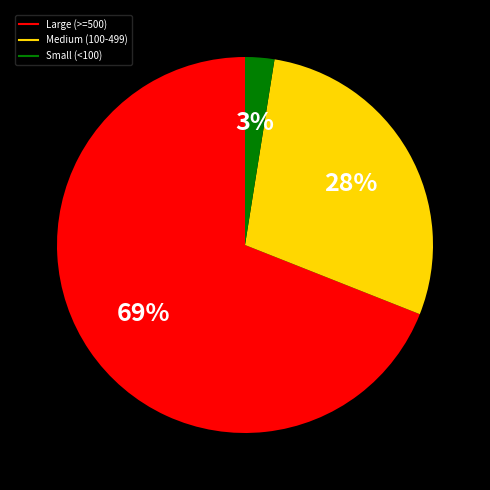

Is there any slice that represents more than half of the pie?

Yes